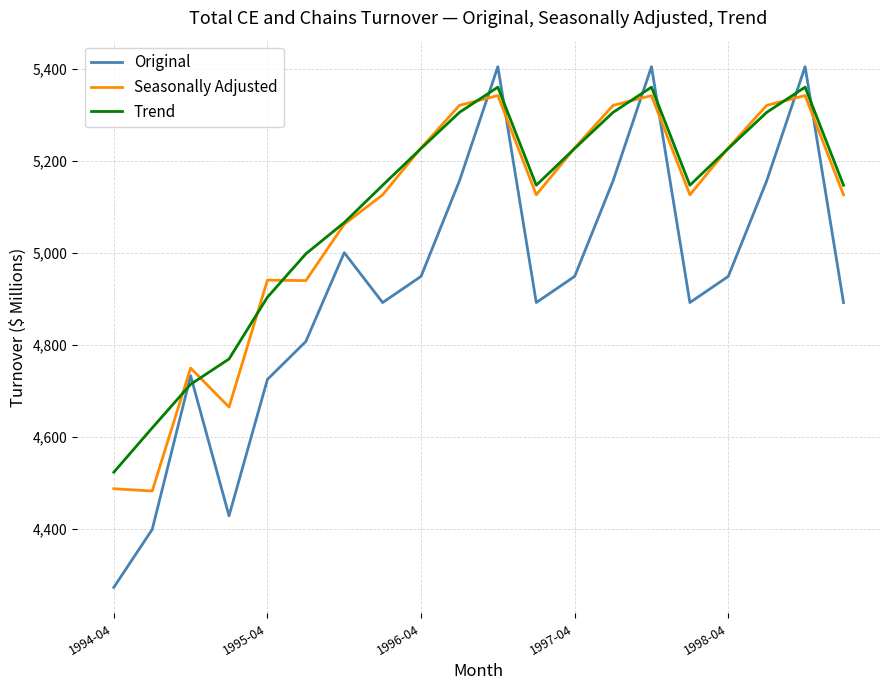

What is the minimum value shown in the chart?

4273.8